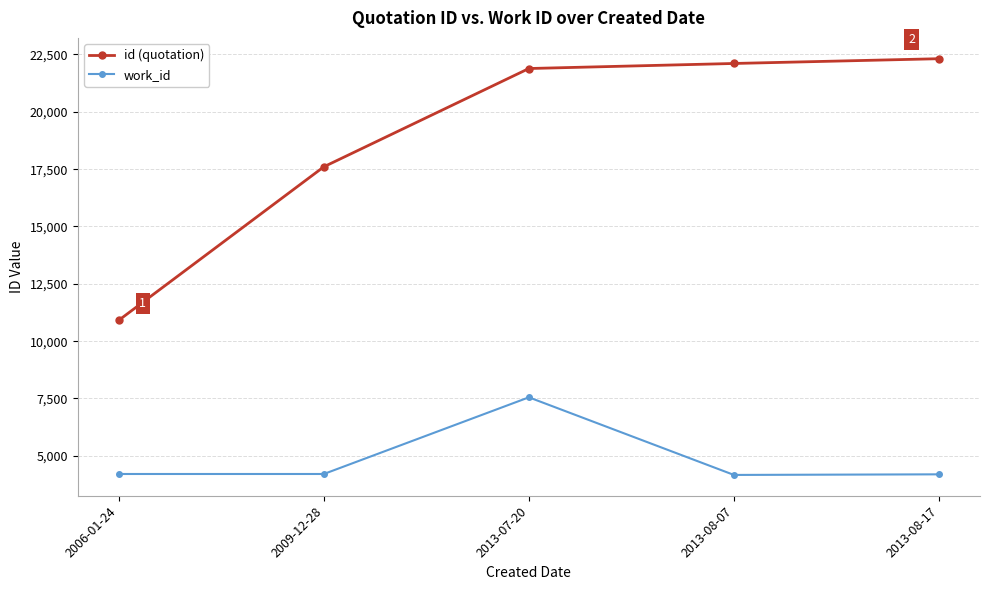

Rank the series by their average value, from lowest to highest.

work_id, id (quotation)